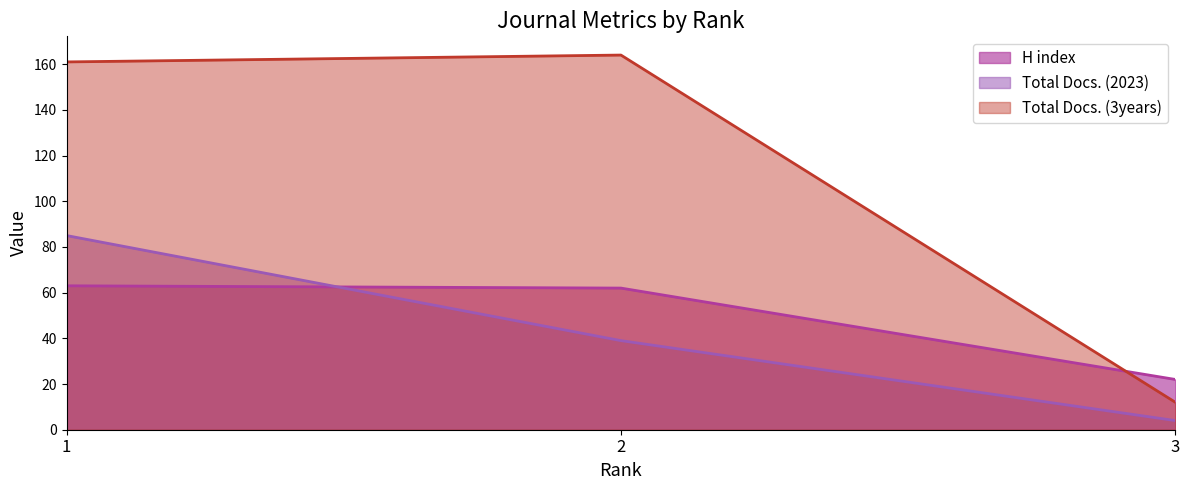

How many Total Docs. (2023) values are between 4 and 85?

3